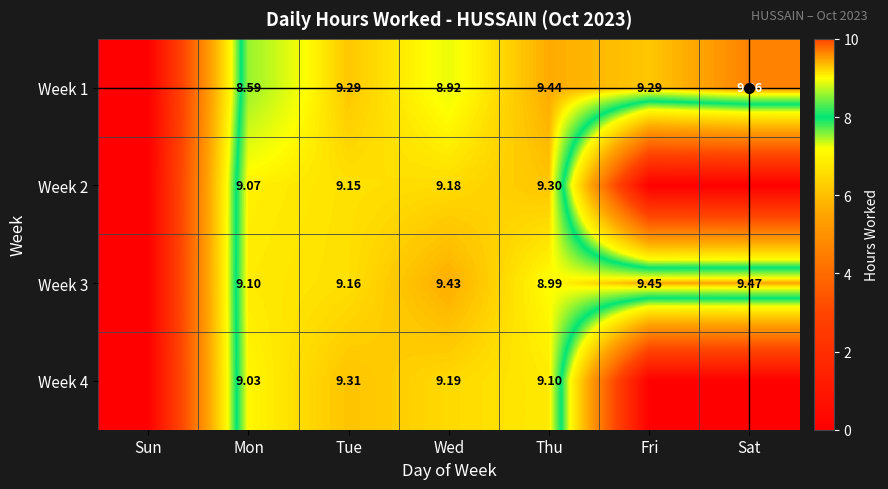

What is the difference between the Week 3 values at Thu and Mon?

0.1